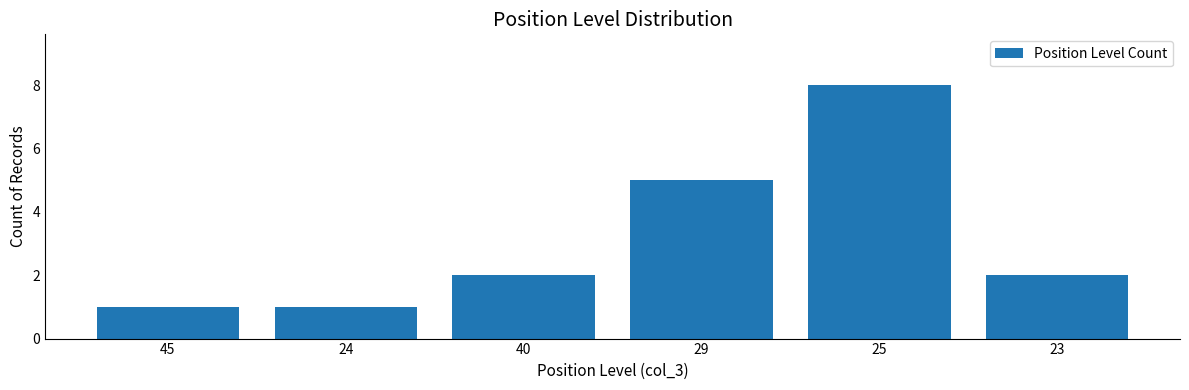

What is the change in value from 24 to 23?

+1